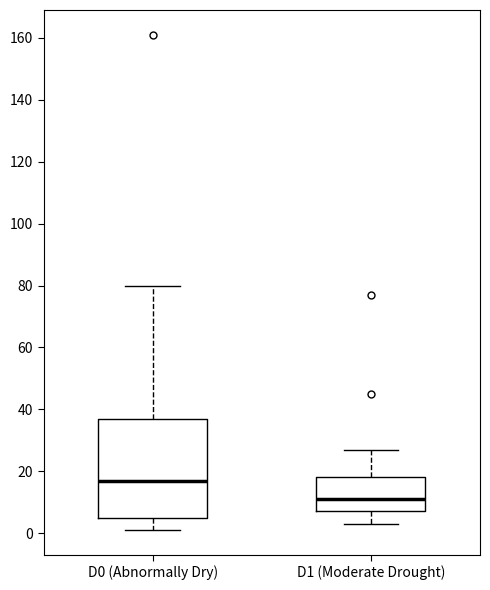

Reading left to right, transcribe this box plot: for each box, give where its median line is, the range the box spans, and where its two whiskers end, as read against the y-axis. The values are not printed on the chart, so give them approximately, as read against the axis.

D0 (Abnormally Dry): median 18, box 6 to 36, whiskers 2 to 80
D1 (Moderate Drought): median 12, box 8 to 18, whiskers 4 to 28